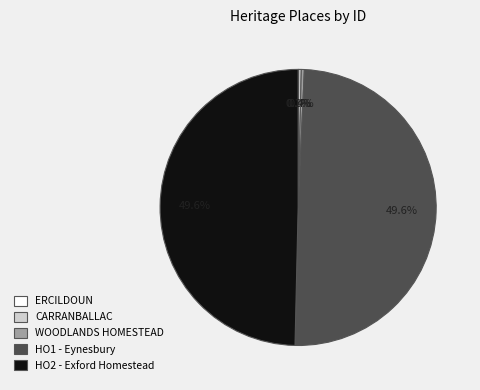

Does WOODLANDS HOMESTEAD represent more than half of the total?

No